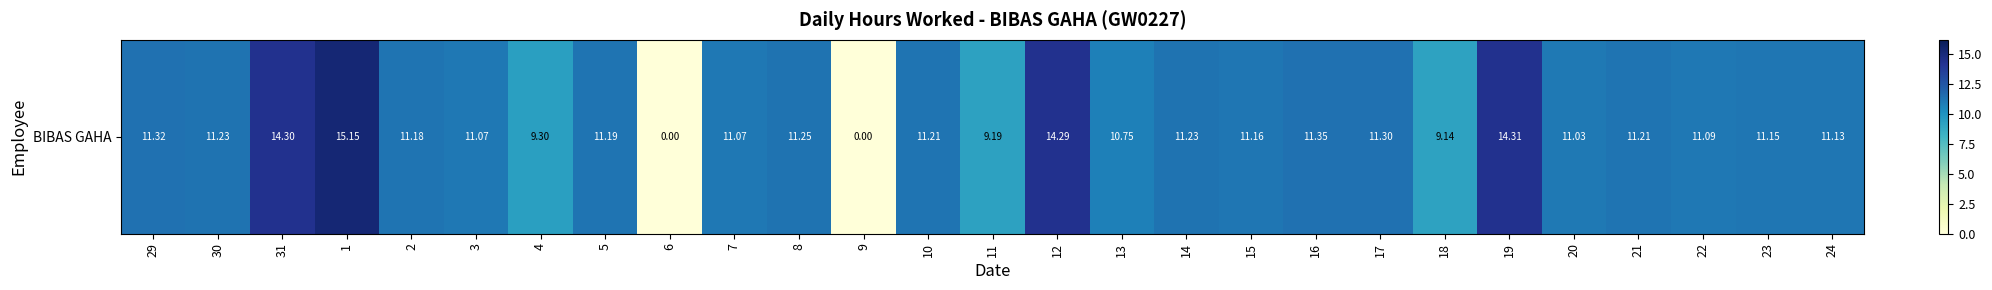

Is it true that the value at 31 is 20.4?

False